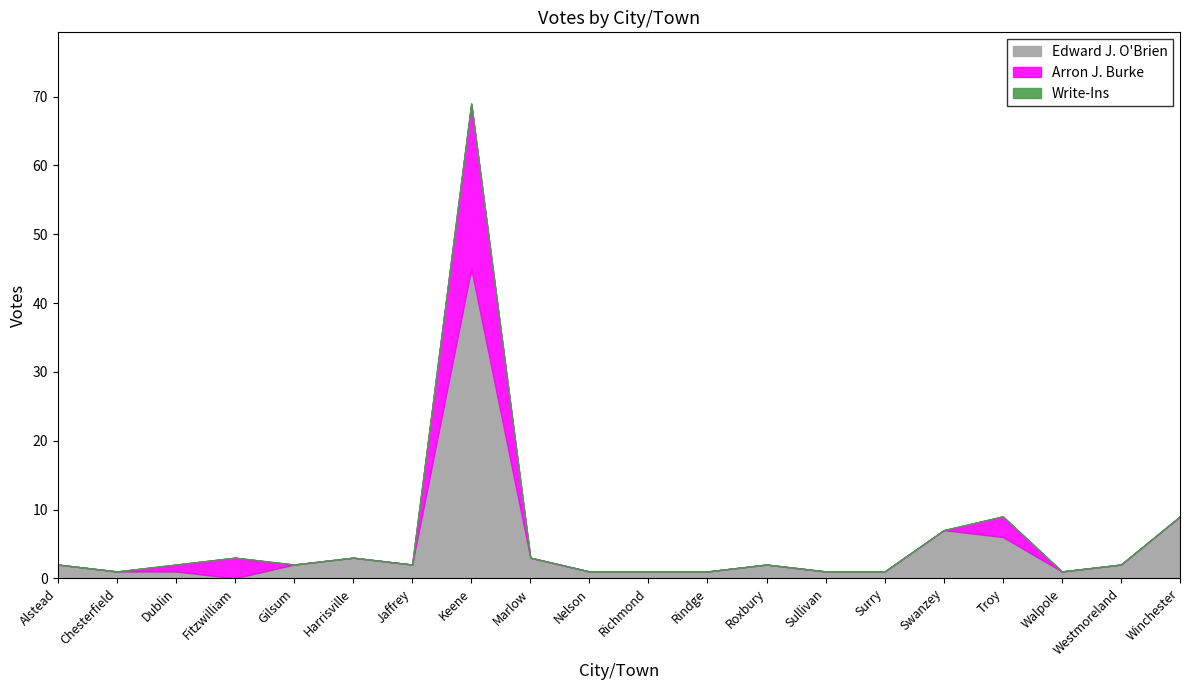

Reading left to right, extract all data points from this chart.

Edward J. O'Brien: Alstead=2	Chesterfield=1	Dublin=1	Fitzwilliam=0	Gilsum=2	Harrisville=3	Jaffrey=2	Keene=45	Marlow=3	Nelson=1	Richmond=1	Rindge=1	Roxbury=2	Sullivan=1	Surry=1	Swanzey=7	Troy=6	Walpole=1	Westmoreland=2	Winchester=9
Arron J. Burke: Alstead=0	Chesterfield=0	Dublin=1	Fitzwilliam=3	Gilsum=0	Harrisville=0	Jaffrey=0	Keene=24	Marlow=0	Nelson=0	Richmond=0	Rindge=0	Roxbury=0	Sullivan=0	Surry=0	Swanzey=0	Troy=3	Walpole=0	Westmoreland=0	Winchester=0
Write-Ins: Alstead=0	Chesterfield=0	Dublin=0	Fitzwilliam=0	Gilsum=0	Harrisville=0	Jaffrey=0	Keene=0	Marlow=0	Nelson=0	Richmond=0	Rindge=0	Roxbury=0	Sullivan=0	Surry=0	Swanzey=0	Troy=0	Walpole=0	Westmoreland=0	Winchester=0